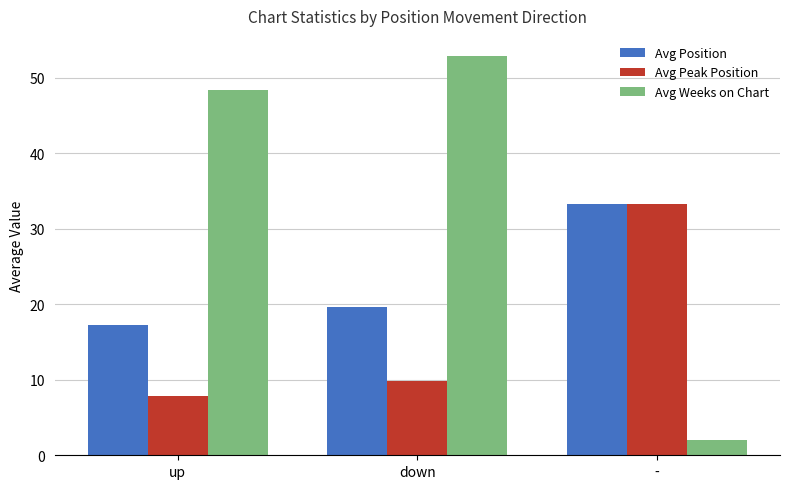

Which series has the widest spread of values?

Avg Weeks on Chart